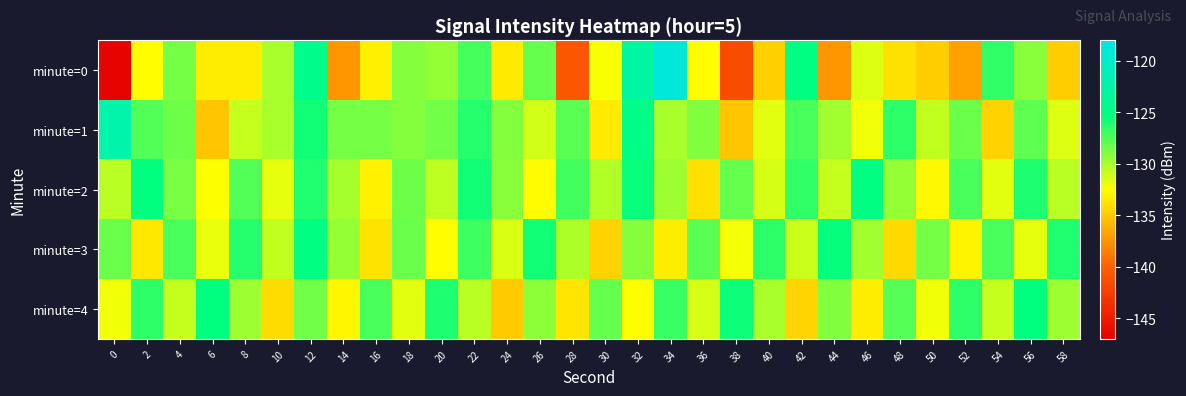

At which category is the sum across all series the highest?

12